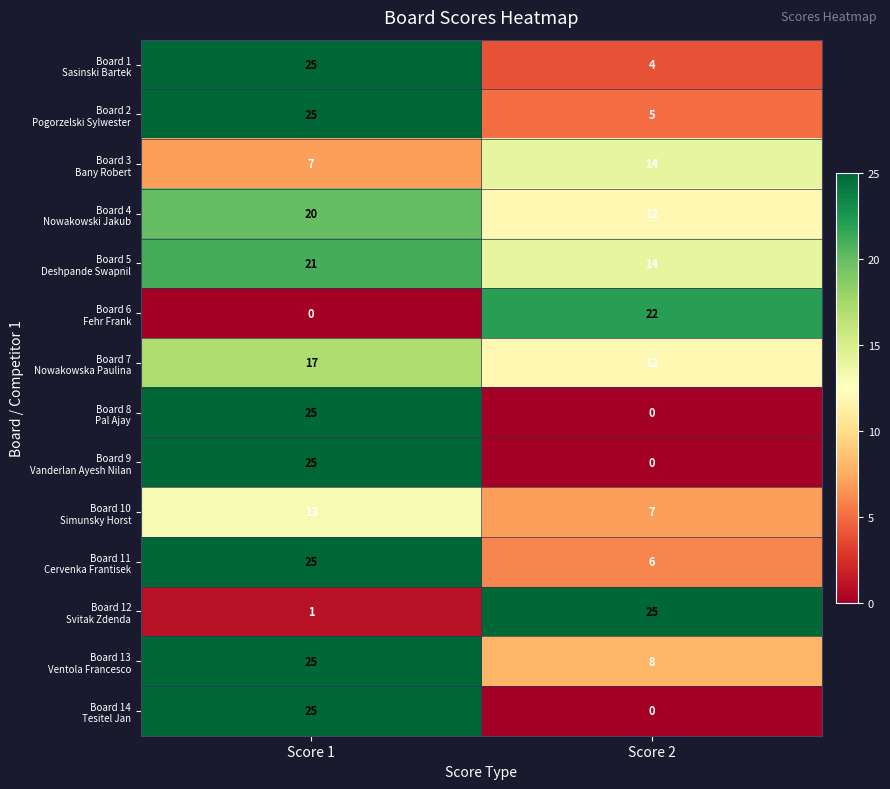

What is the maximum value shown in the chart?

25